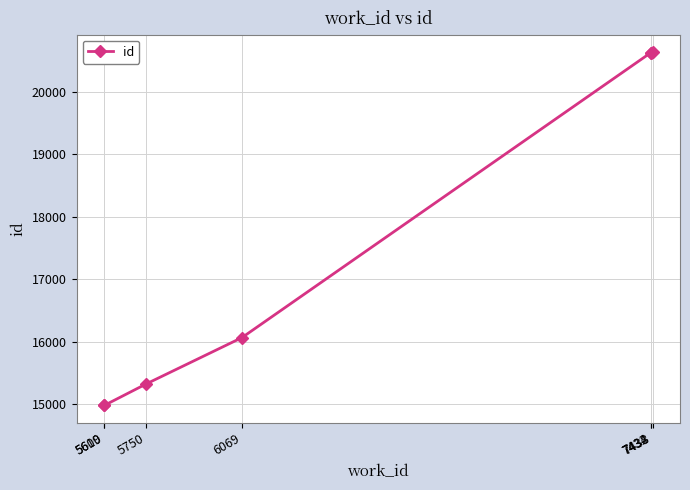

Count the number of categories in the chart.

7